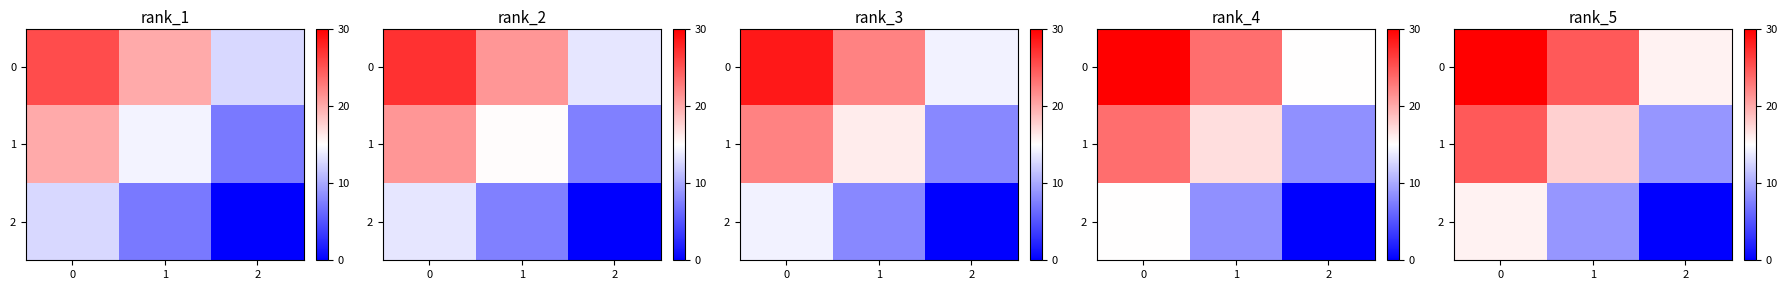

Between 0 and 2, which series saw the biggest shift?

1